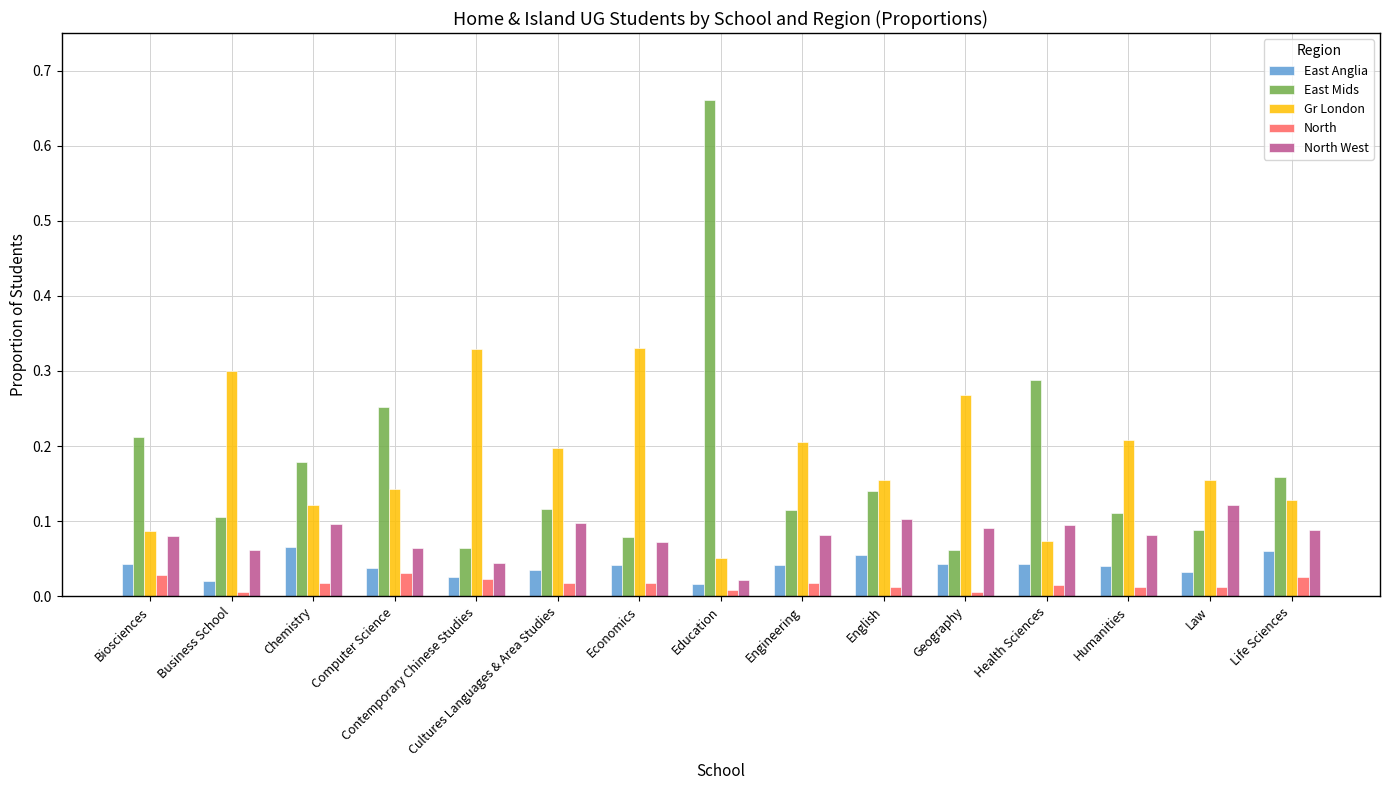

What is the label of the 5th bar from the right?

Geography